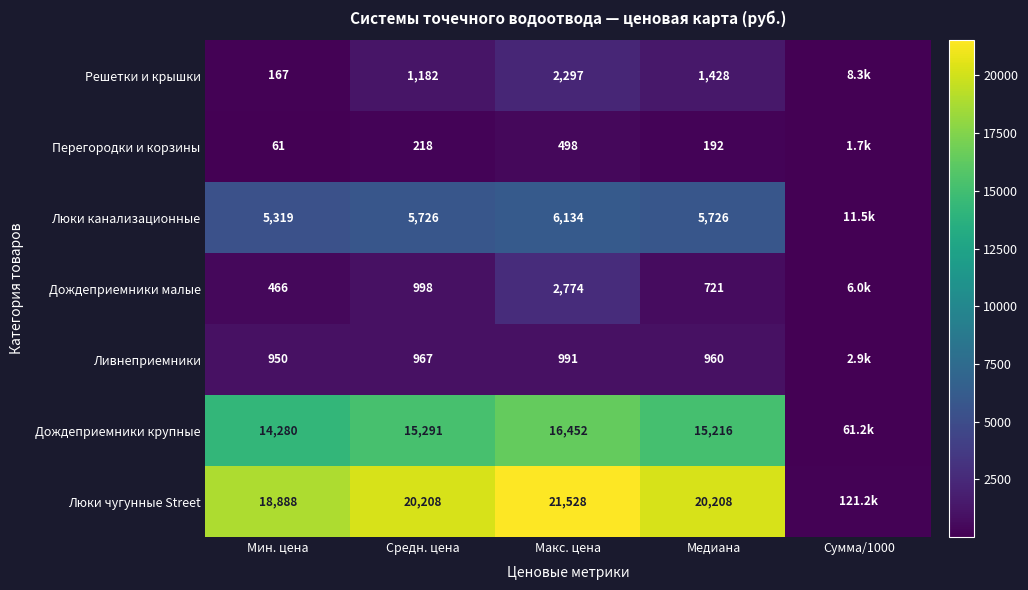

Is the value of Решетки и крышки at Медиана greater than the value of Люки чугунные Street at Мин. цена?

No